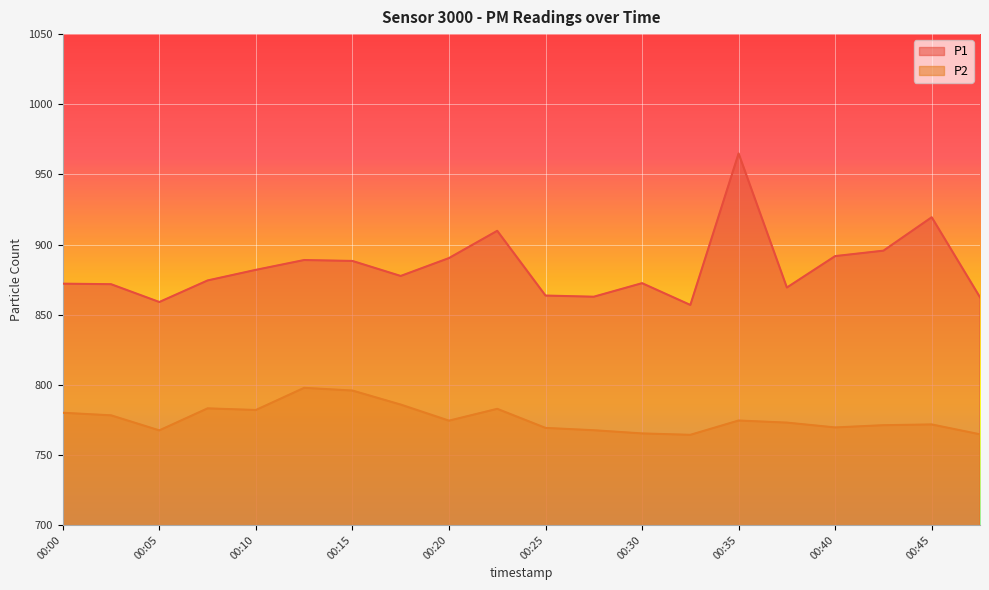

Reading right to left, transcribe all the data shown in this chart.

P1: 862.4	919.4	895.6	891.7	869.3	964.9	856.9	872.4	862.8	863.6	909.8	890.3	877.6	888.3	888.9	881.9	874.4	859.0	871.7	872.1
P2: 764.7	771.7	771.2	769.6	773.0	774.5	764.3	765.3	767.6	769.2	782.8	774.4	785.9	795.9	797.8	782.0	783.2	767.5	778.2	780.0